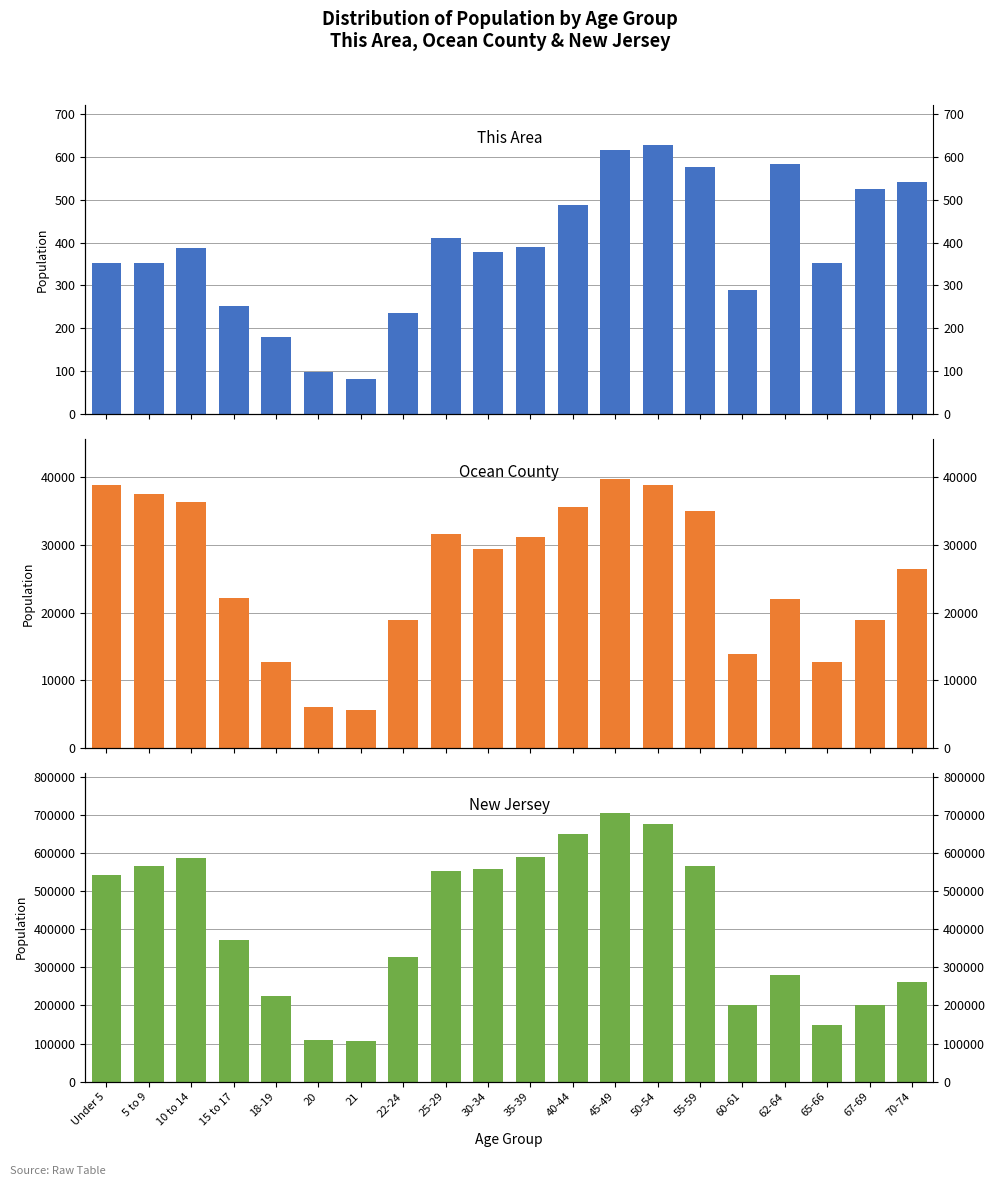

True or false: This Area has a value of 36 at 21.

False